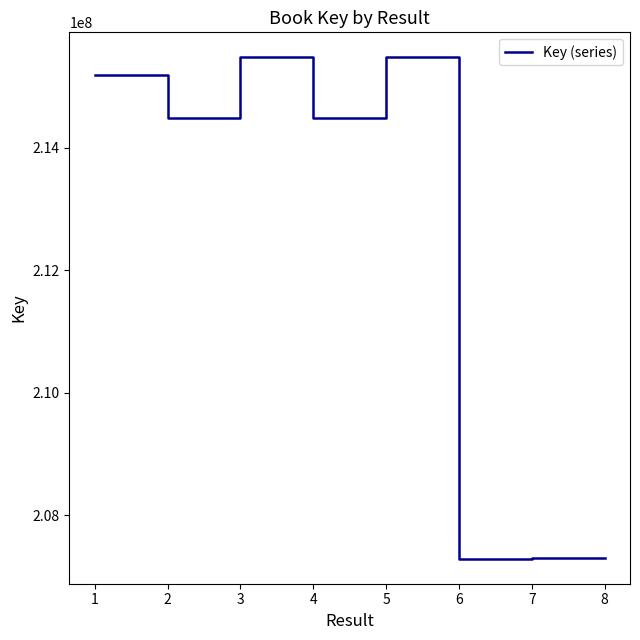

How many values are below 214484304?

4